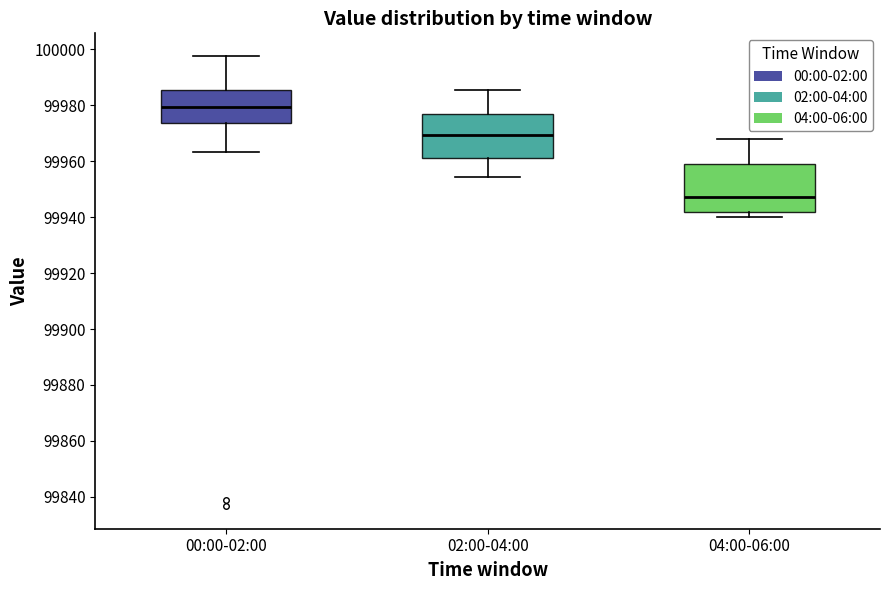

Which box has the highest median line?

00:00-02:00